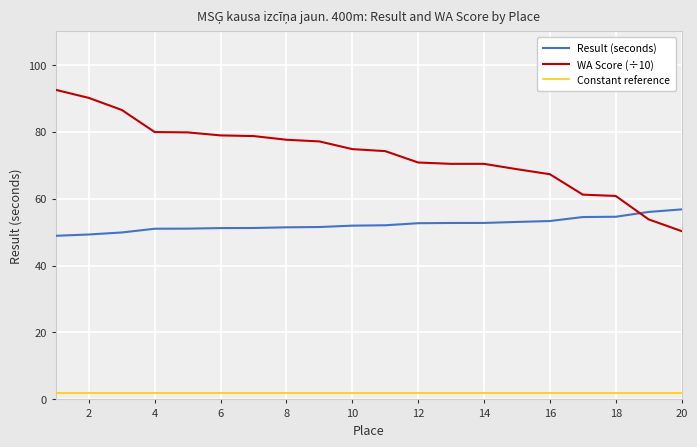

What is the difference between the maximum and minimum values in the WA Score (÷10) series?

42.2